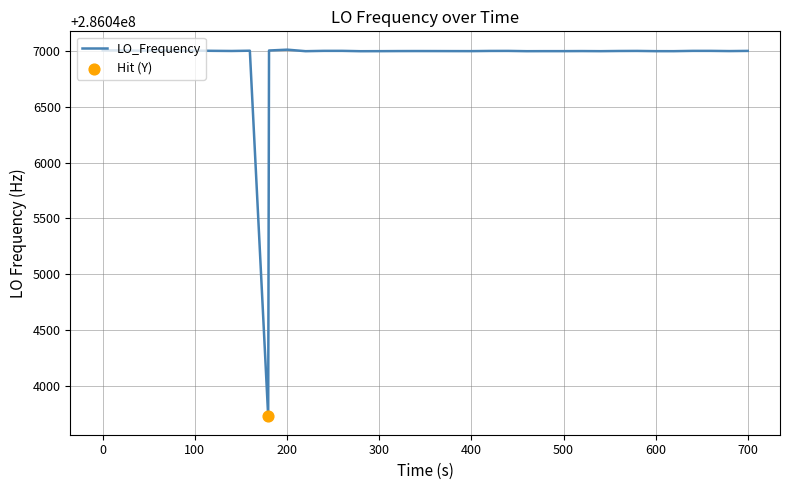

What is the difference between the maximum and minimum values?

3284.4